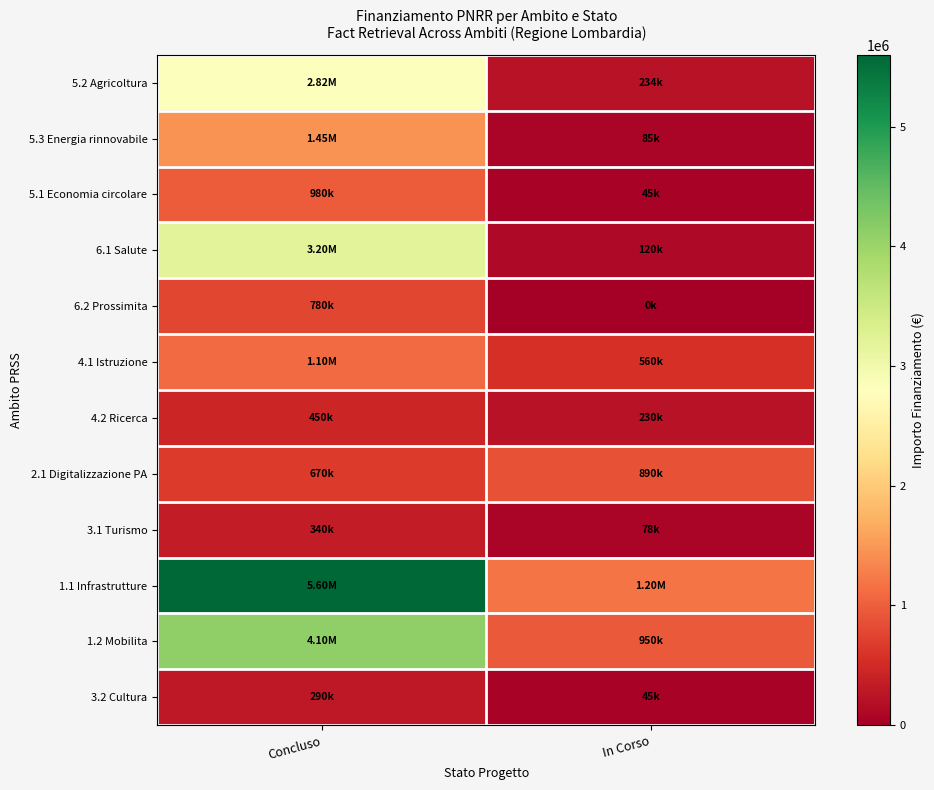

At Concluso, list the series in order from smallest to largest.

3.2 Cultura, 3.1 Turismo, 4.2 Ricerca, 2.1 Digitalizzazione PA, 6.2 Prossimita, 5.1 Economia circolare, 4.1 Istruzione, 5.3 Energia rinnovabile, 5.2 Agricoltura, 6.1 Salute, 1.2 Mobilita, 1.1 Infrastrutture